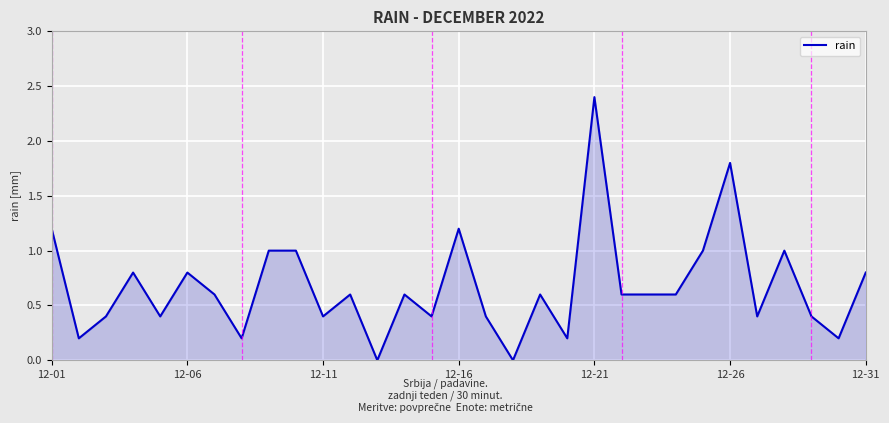

What is the greatest value displayed?

2.4